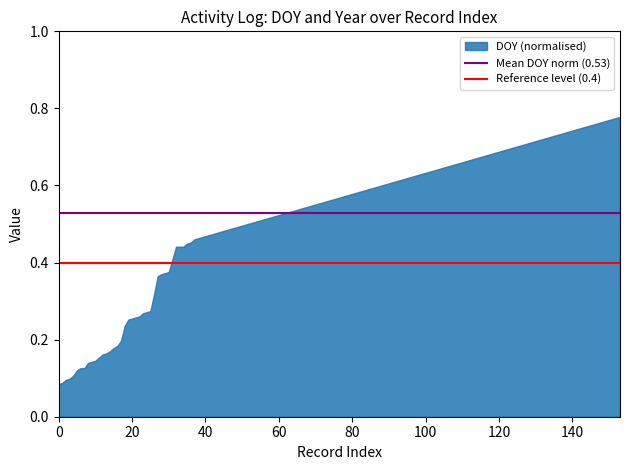

Rank the series by their average value, from lowest to highest.

Reference level (0.4), Mean DOY norm (0.53)